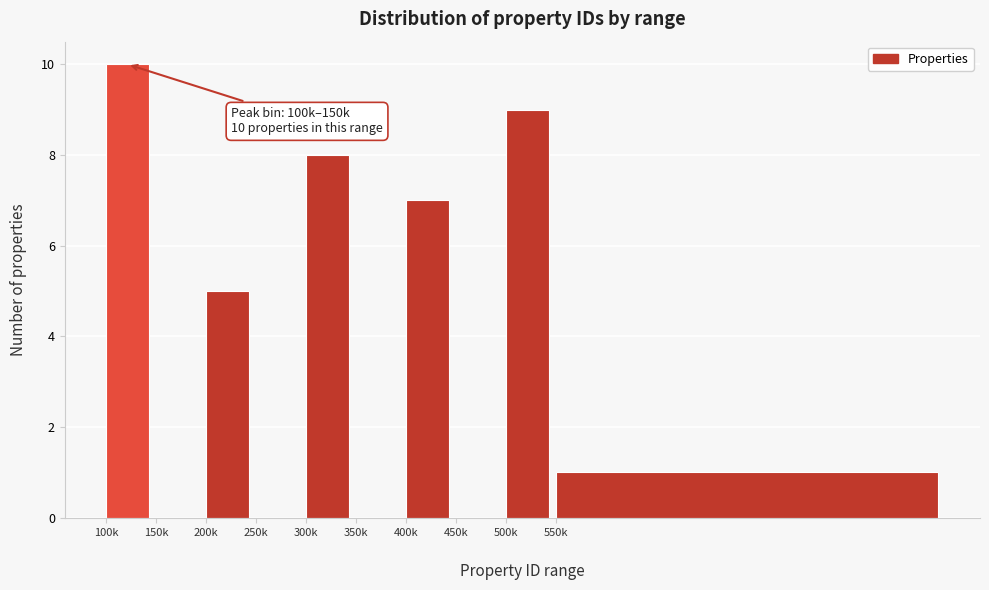

What is the maximum value shown in the chart?

10